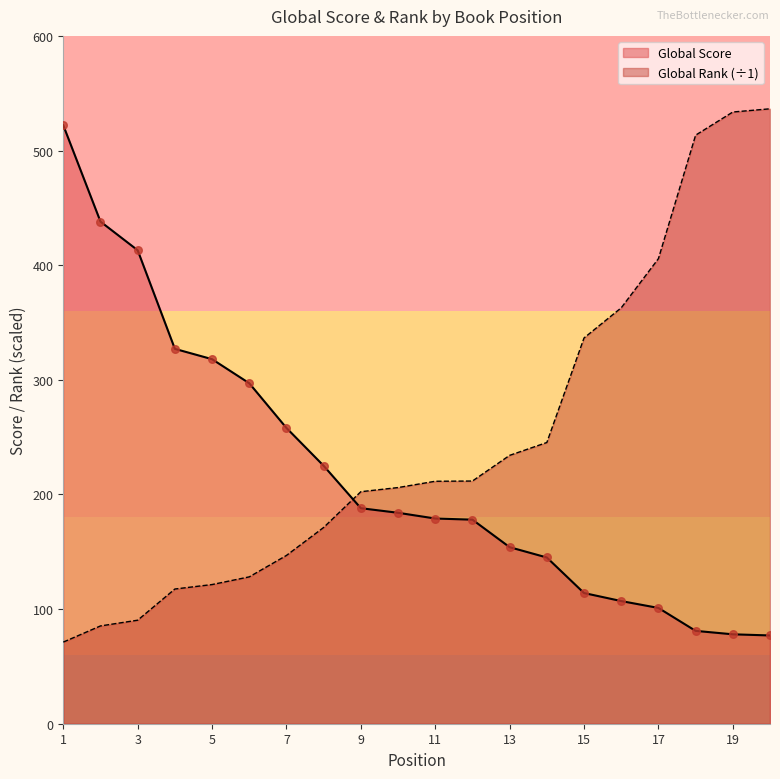

At how many categories does at least one series exceed 367?

7